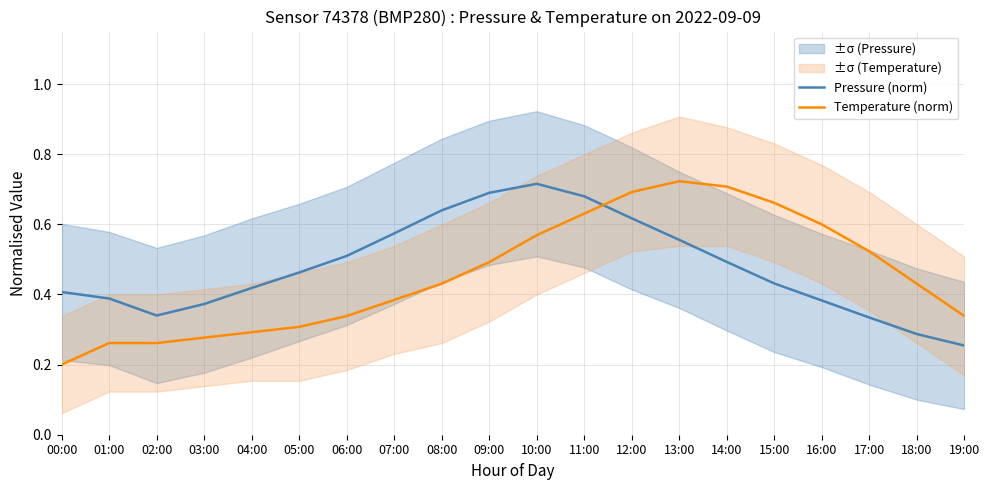

Does the chart display data point markers on the line(s)?

No